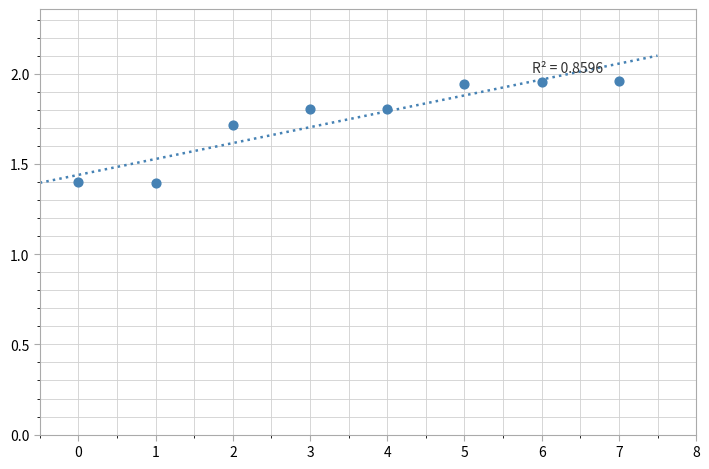

What is the average Y value?

1.7